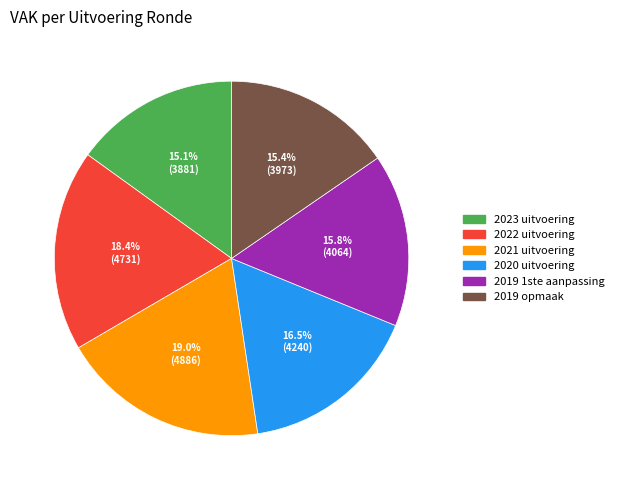

How many slices are in this pie chart?

6